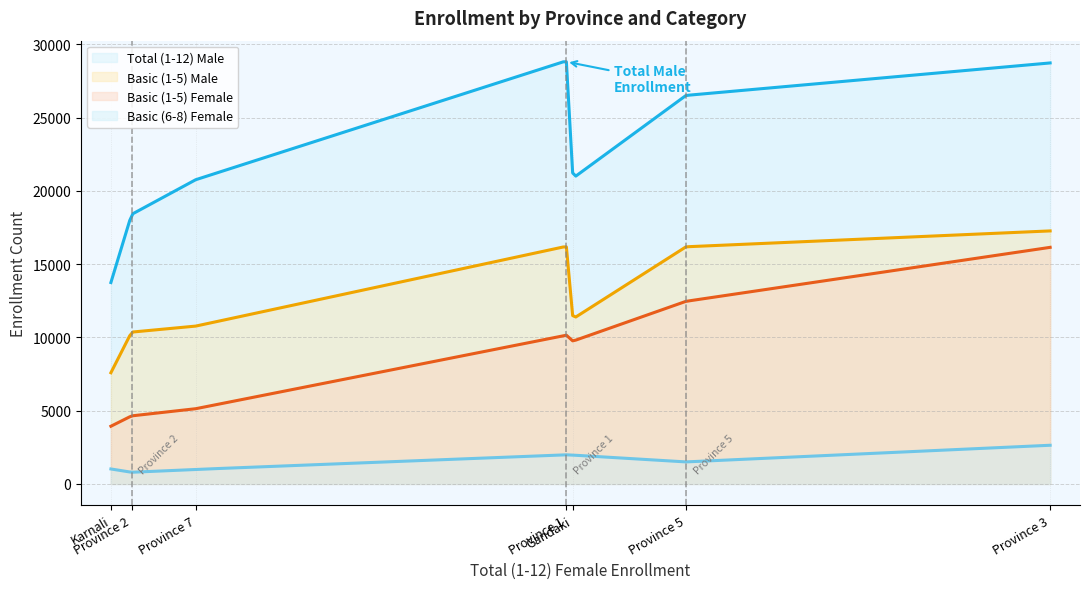

True or false: Basic (1-5) Female and Basic (6-8) Female intersect in this chart.

False